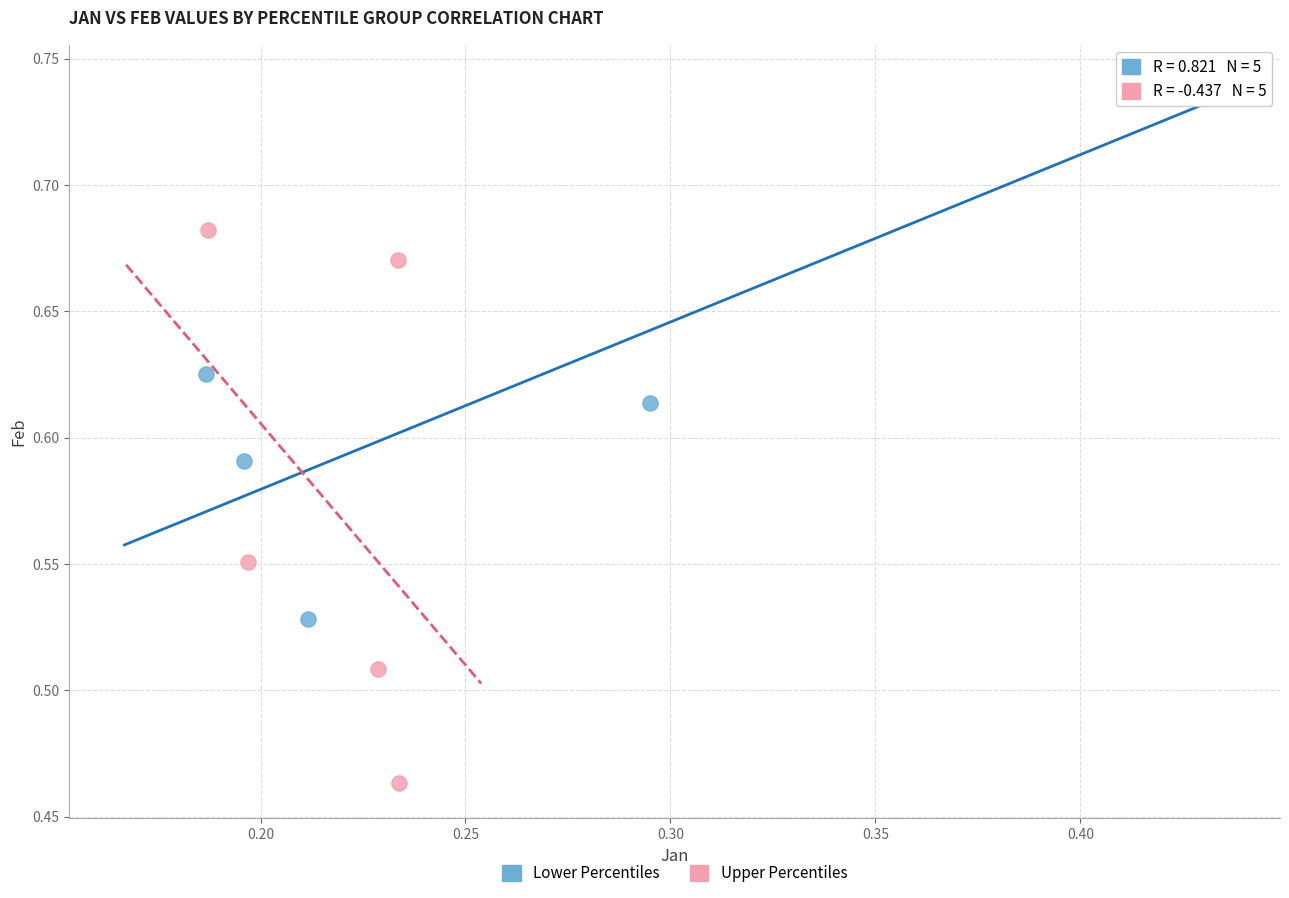

Which series contains the highest Y value?

Lower Percentiles